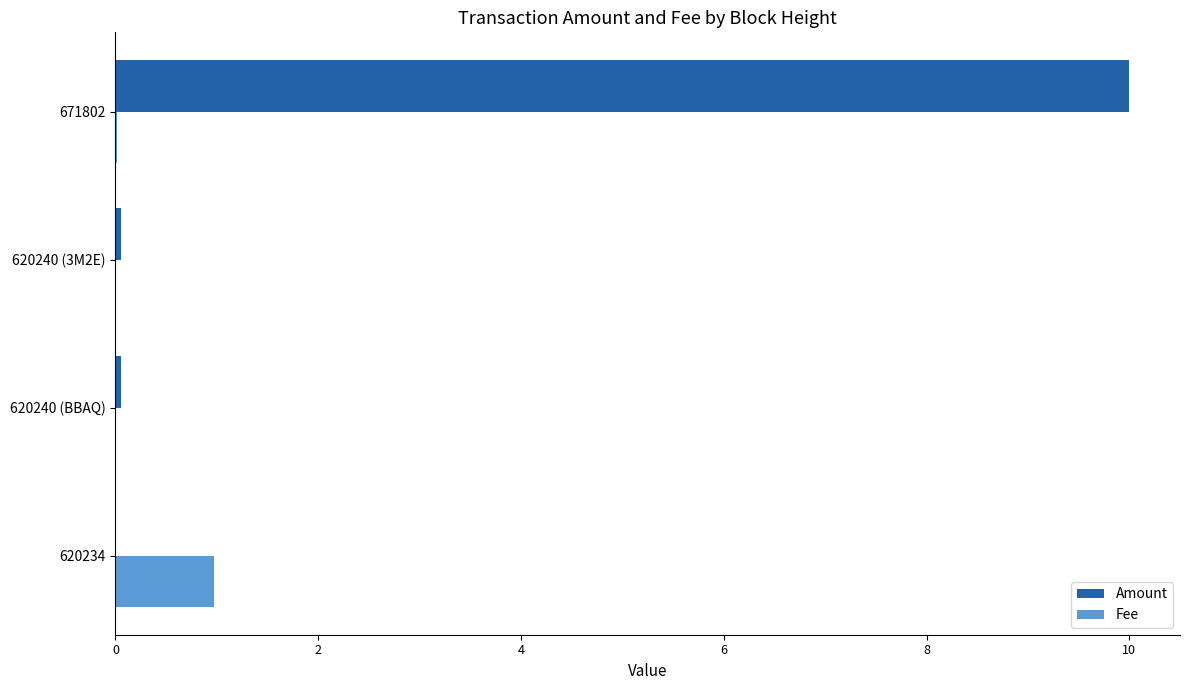

Count the number of data series in this chart.

2